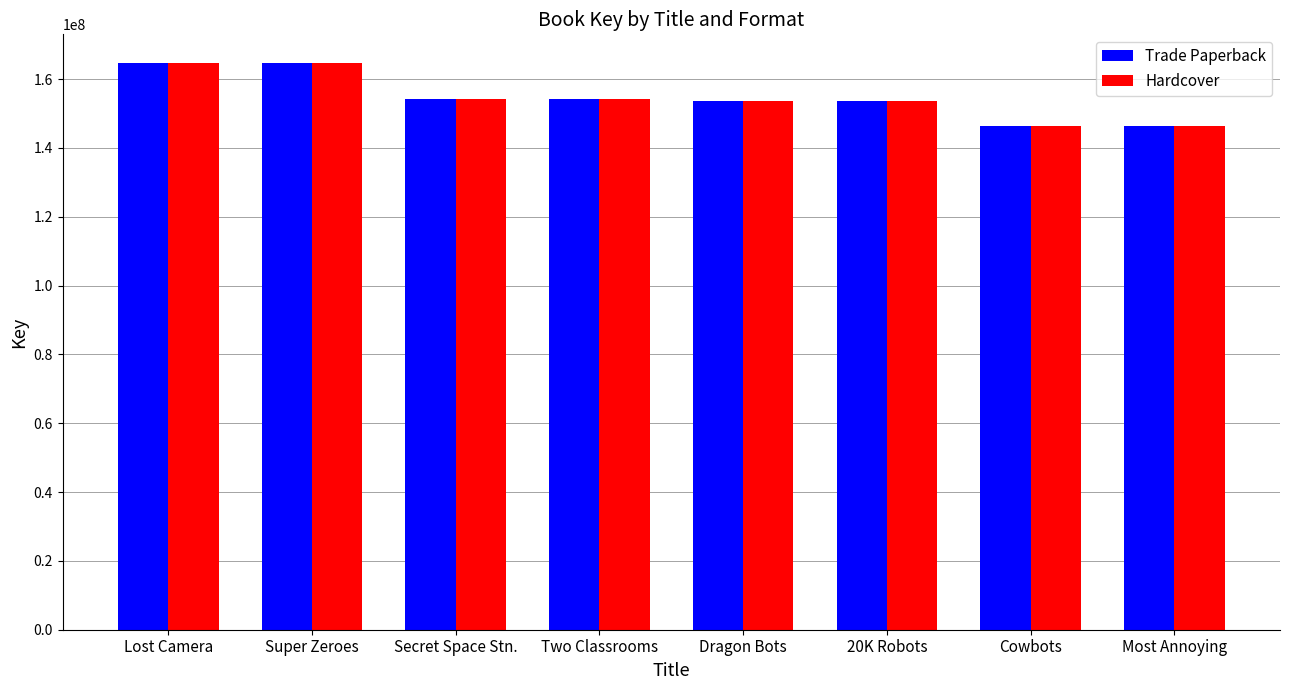

Is the value of Trade Paperback at 20K Robots greater than the value of Hardcover at Super Zeroes?

No